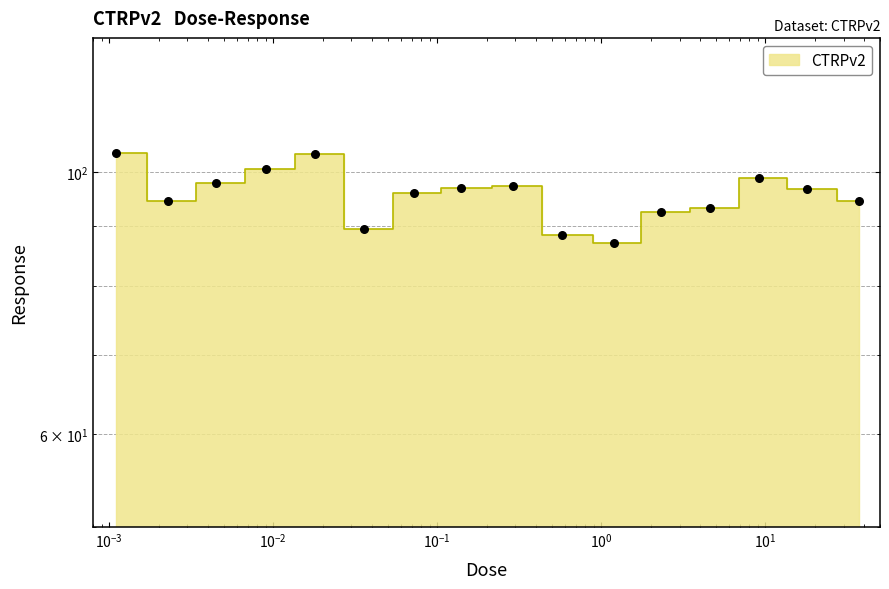

What is the change in value from 0.0023 to 4.6?

-1.2